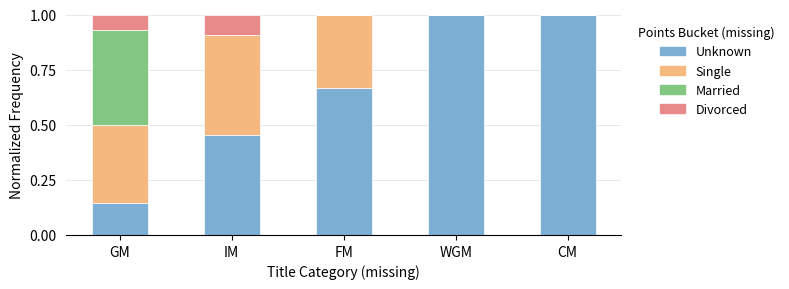

What is the total value across all series at WGM?

1.0